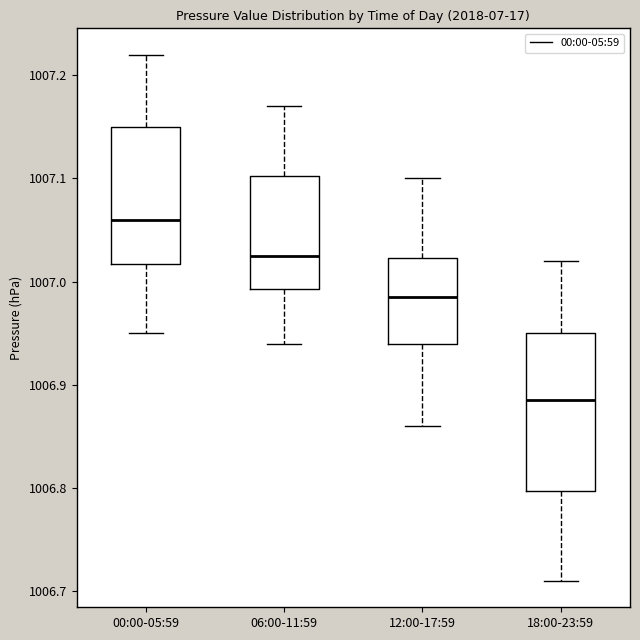

Where does the lower whisker of the box for 00:00-05:59 end on the y-axis? The values are not printed on the chart, so give them approximately, as read against the axis.

1006.95